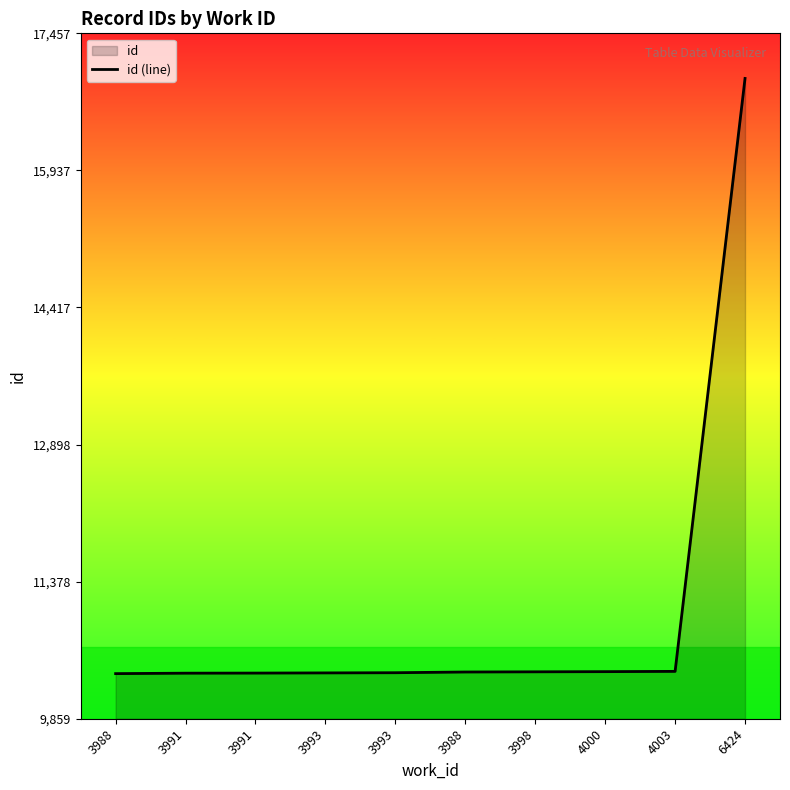

Count the number of categories in the chart.

10